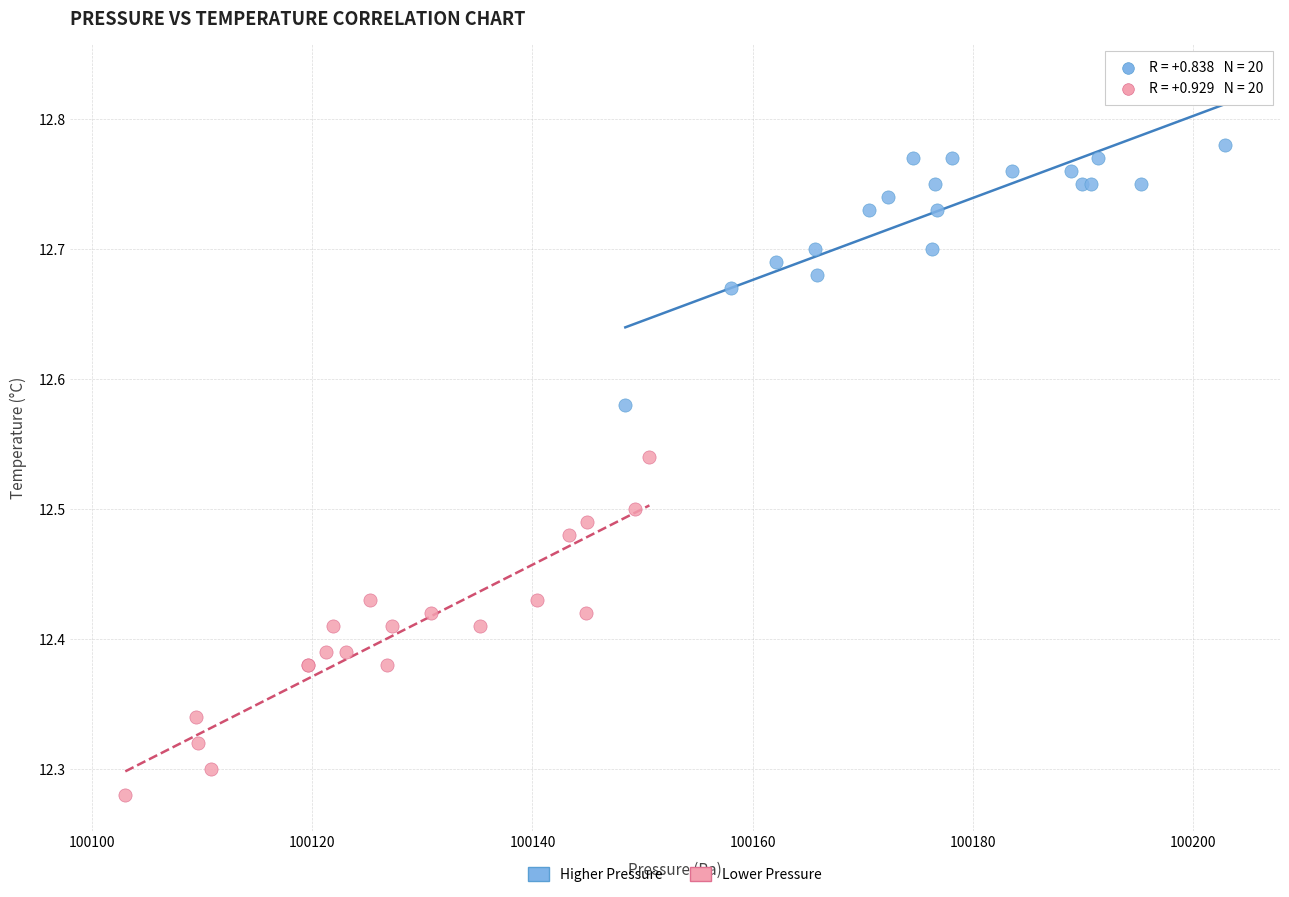

Which series has the widest spread of Y values?

Lower Pressure